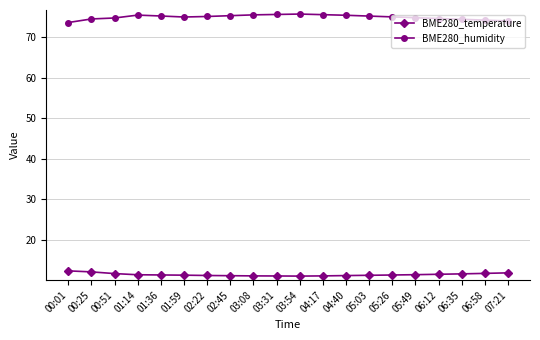

What are all the series names shown in the legend?

BME280_temperature, BME280_humidity